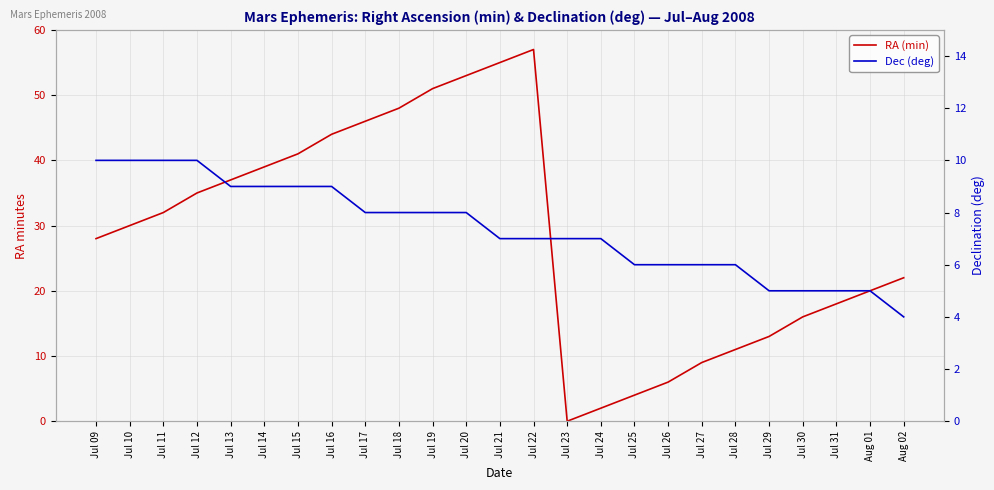

Count the Dec (deg) values in the range 6 to 9.

16